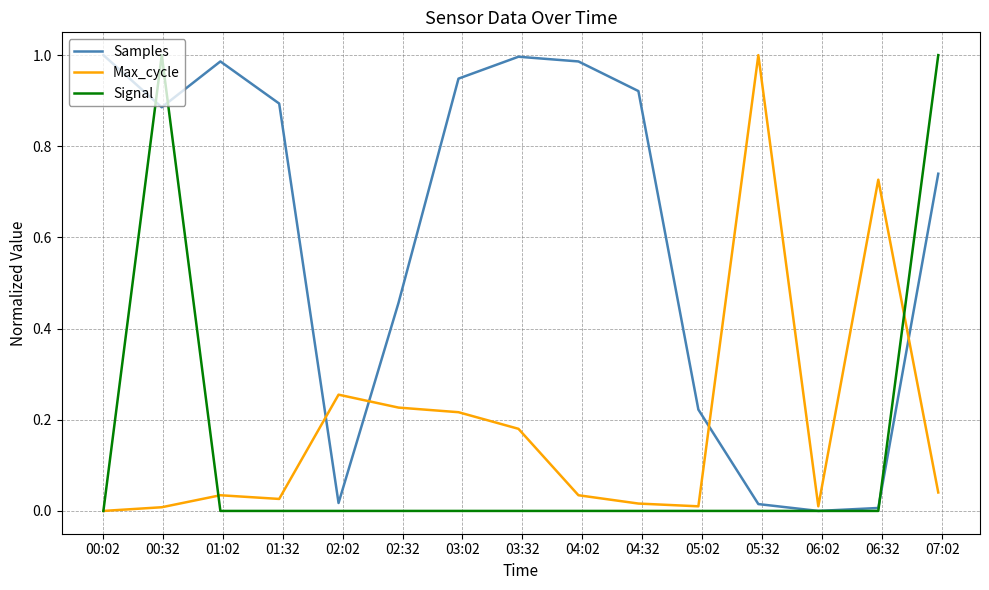

What are all the series names shown in the legend?

Samples, Max_cycle, Signal